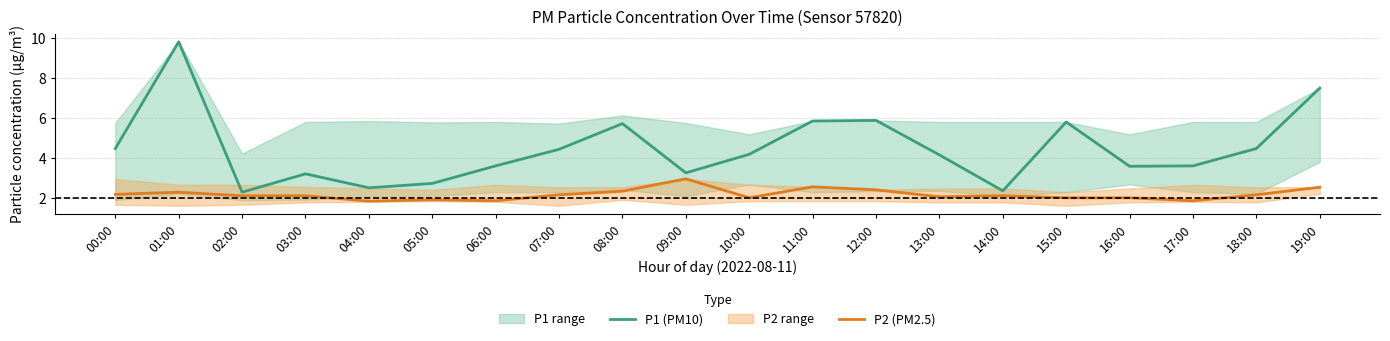

Reading left to right, what are all the values shown in this chart?

P1 (PM10): 00:00=4.5	01:00=9.8	02:00=2.3	03:00=3.2	04:00=2.5	05:00=2.7	06:00=3.6	07:00=4.4	08:00=5.7	09:00=3.2	10:00=4.2	11:00=5.8	12:00=5.9	13:00=4.2	14:00=2.4	15:00=5.8	16:00=3.6	17:00=3.6	18:00=4.5	19:00=7.5
P2 (PM2.5): 00:00=2.2	01:00=2.3	02:00=2.1	03:00=2.1	04:00=1.8	05:00=1.9	06:00=1.9	07:00=2.1	08:00=2.3	09:00=3.0	10:00=2.0	11:00=2.5	12:00=2.4	13:00=2.0	14:00=2.1	15:00=2.0	16:00=2.0	17:00=1.9	18:00=2.1	19:00=2.5